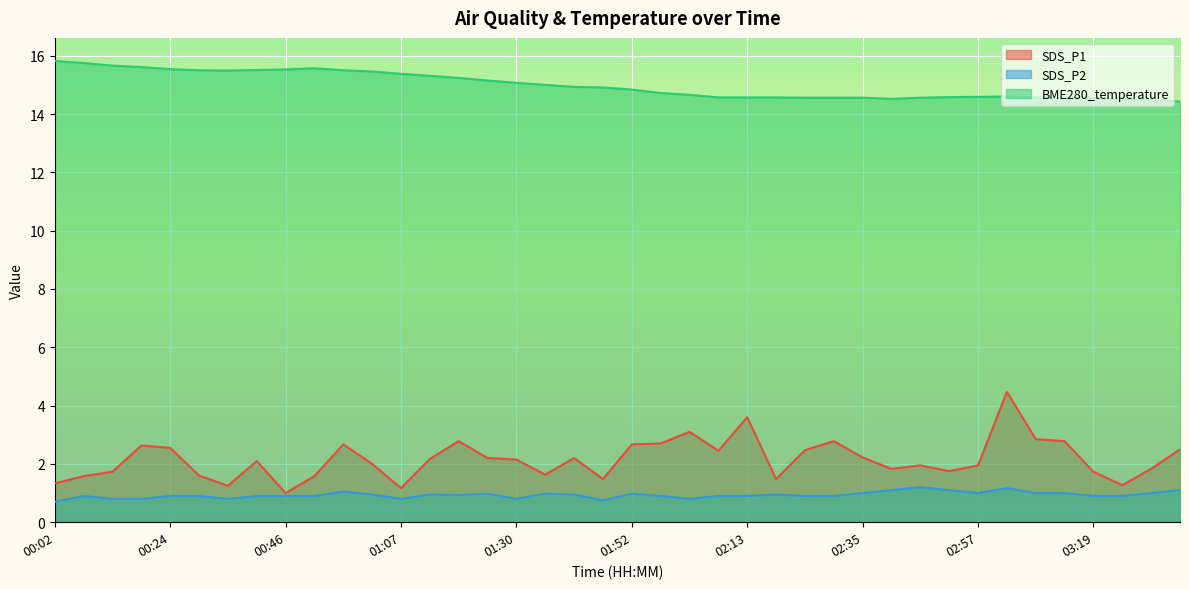

Count the number of categories in the chart.

40